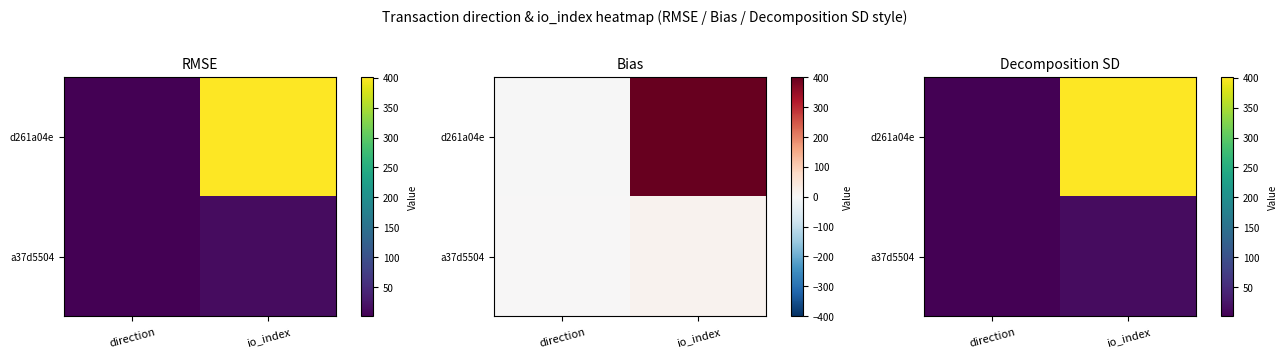

Which category has the highest value across all series?

io_index